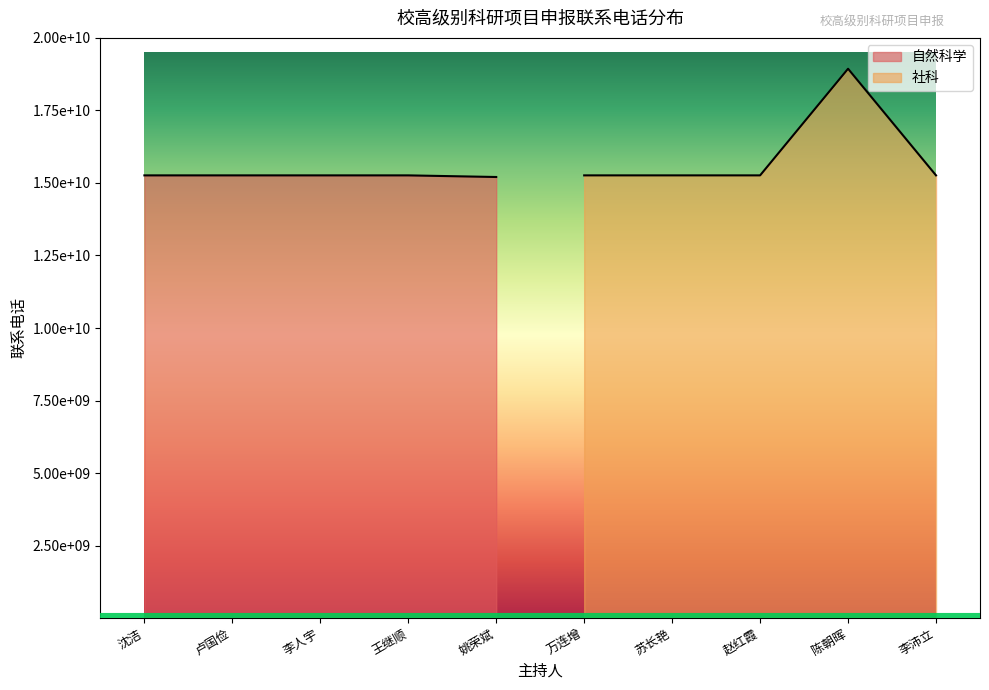

What is the approximate value of 自然科学 at 沈洁, to the nearest 100?

15261310400